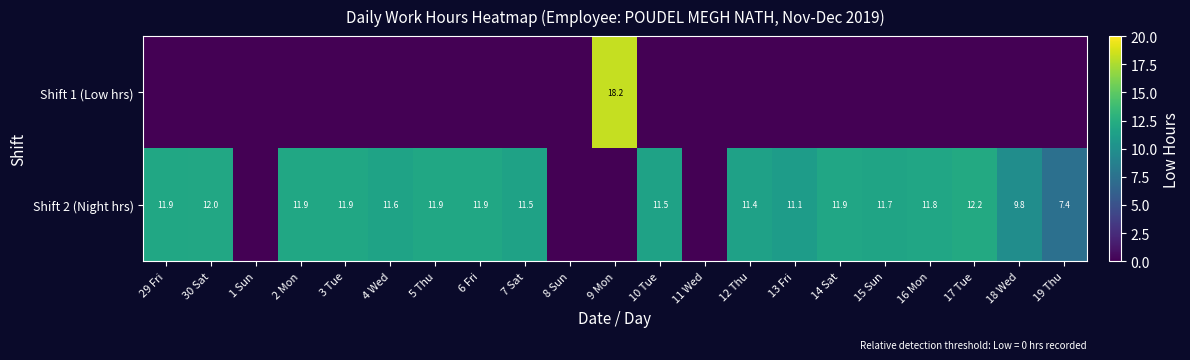

The value of Shift 2 (Night hrs) at 2 Mon is 11.9. True or false?

True